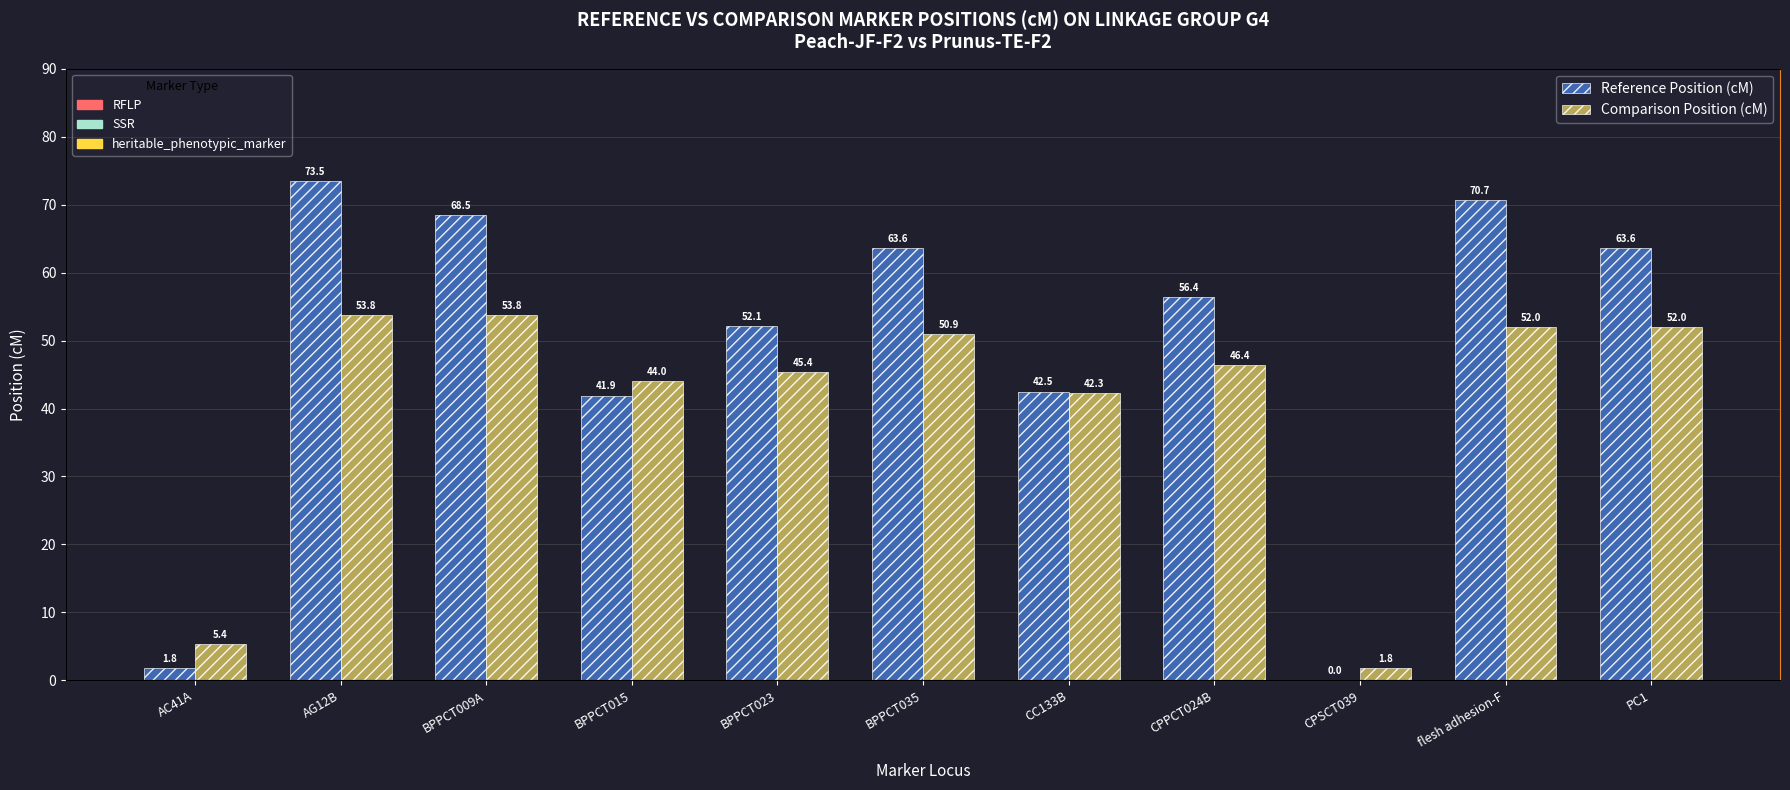

What is the label of the 2nd bar from the right?

flesh adhesion-F